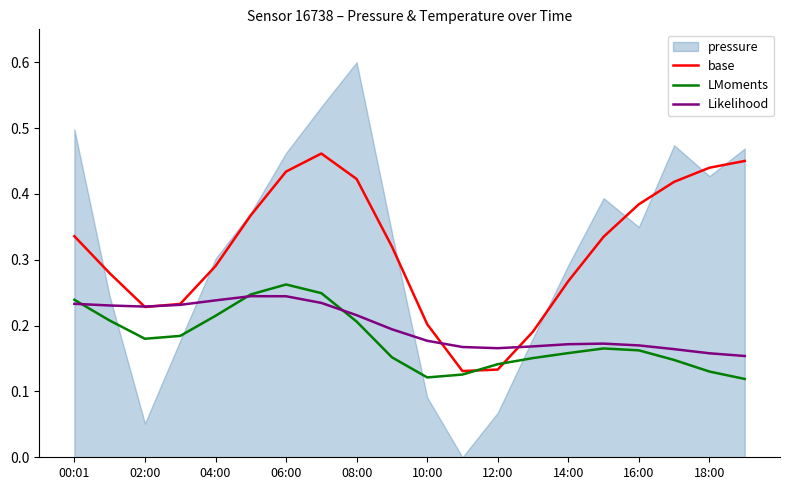

How many lines are shown in the chart?

3